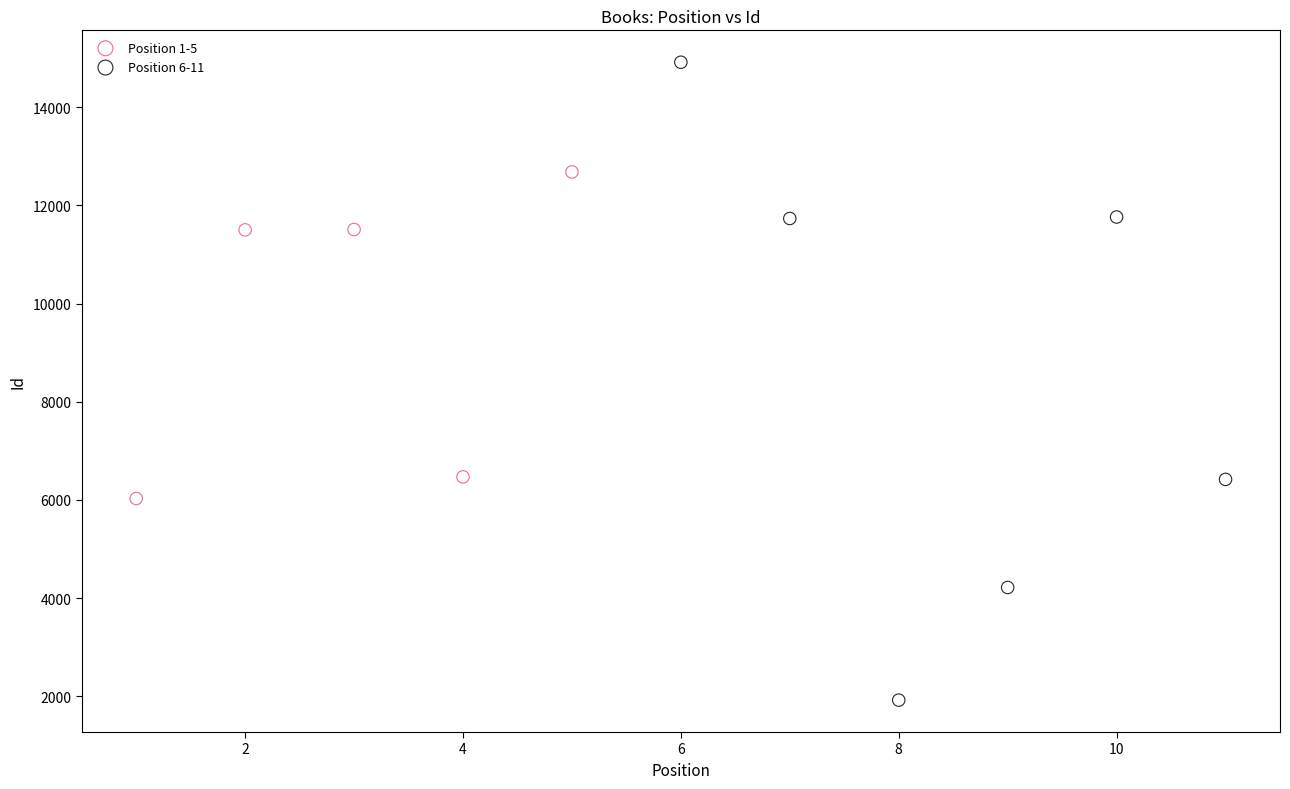

Which series contains the highest Y value?

Position 6-11